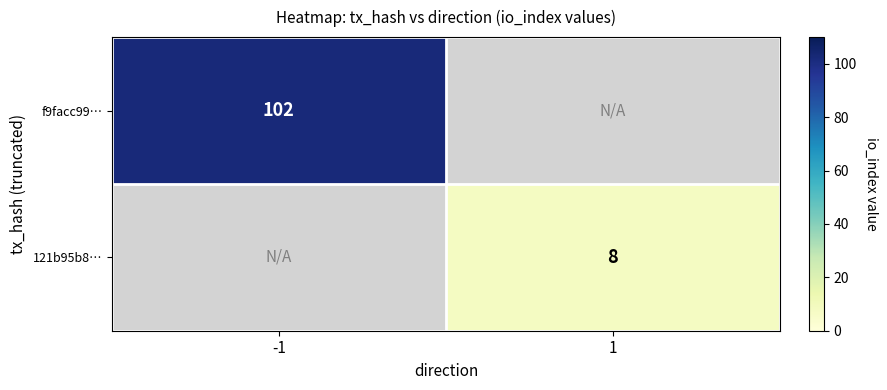

Is it true that 121b95b8… equals 8 at 1?

True